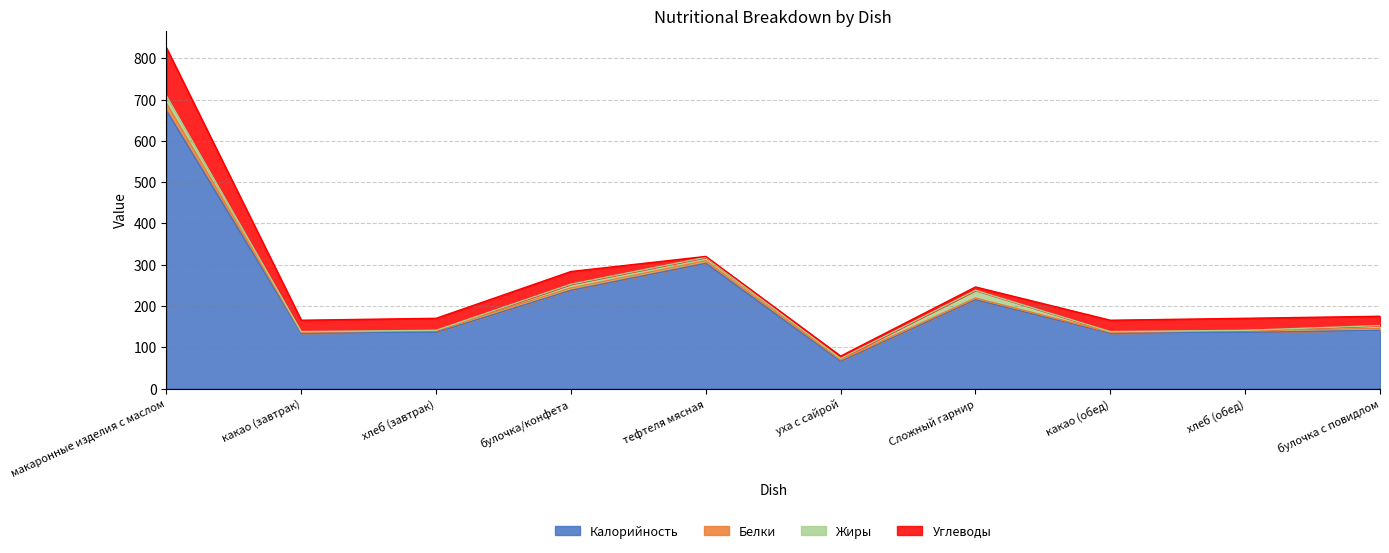

Which series changed the most between хлеб (завтрак) and хлеб (обед)?

Калорийность